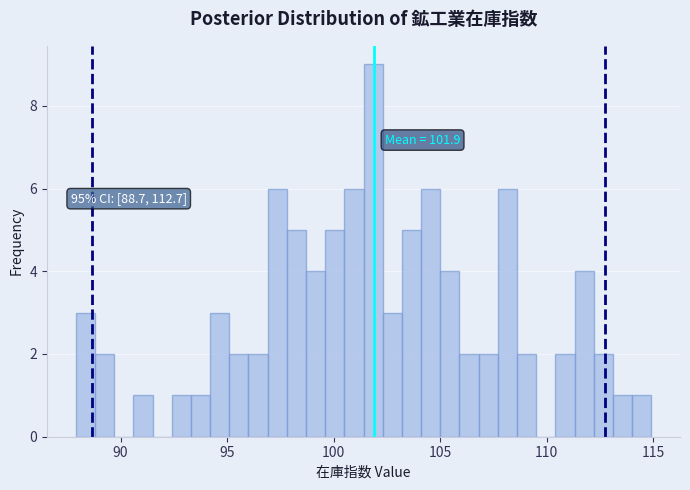

Read against the x-axis, roughly where is the centre of the tallest bar?

102.0